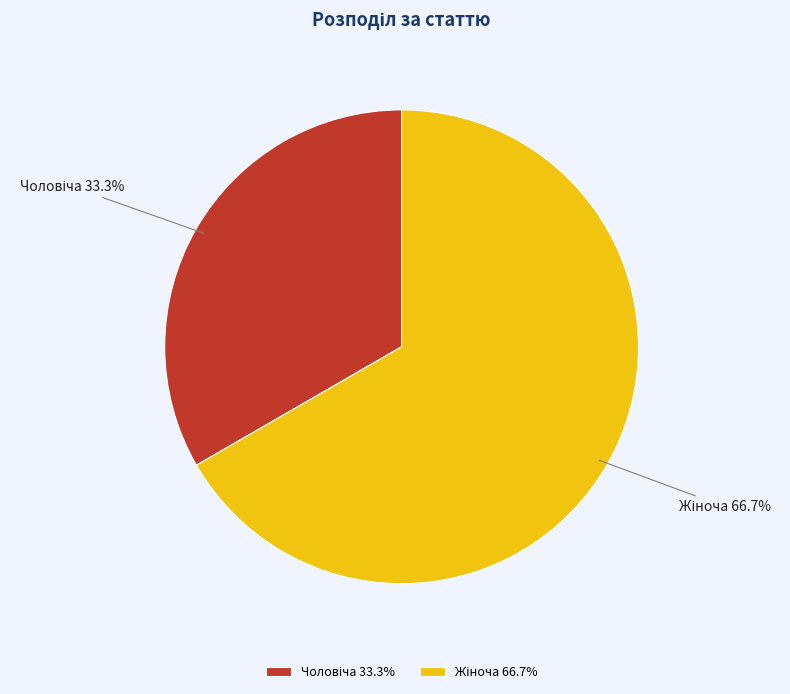

Does any single category account for the majority?

Yes